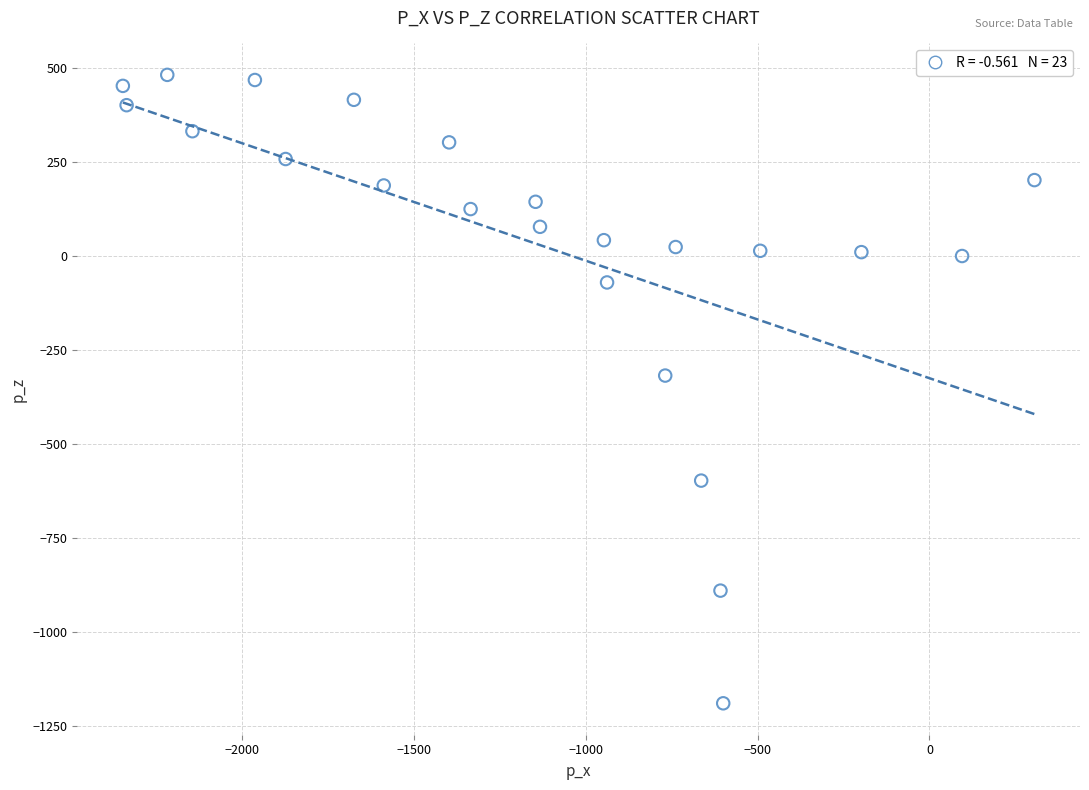

What Y value in the scatter plot is closest to -354?

-318.3